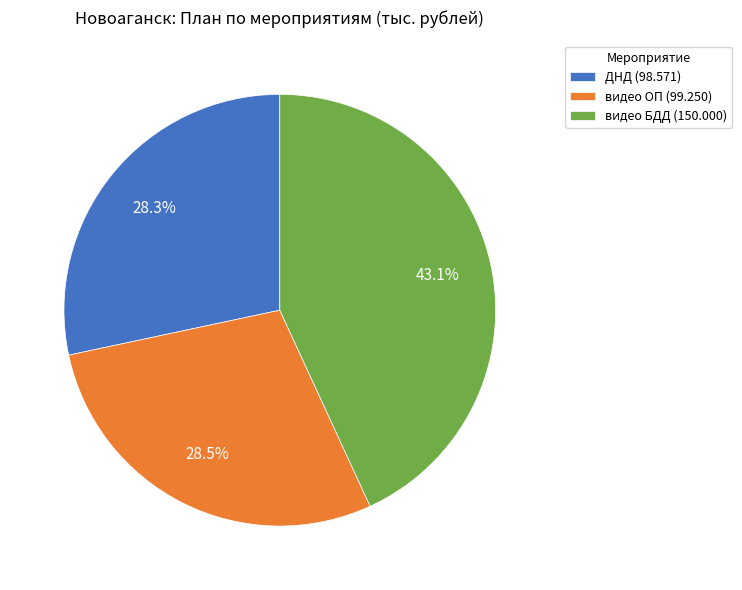

Is there a majority slice in this chart?

No